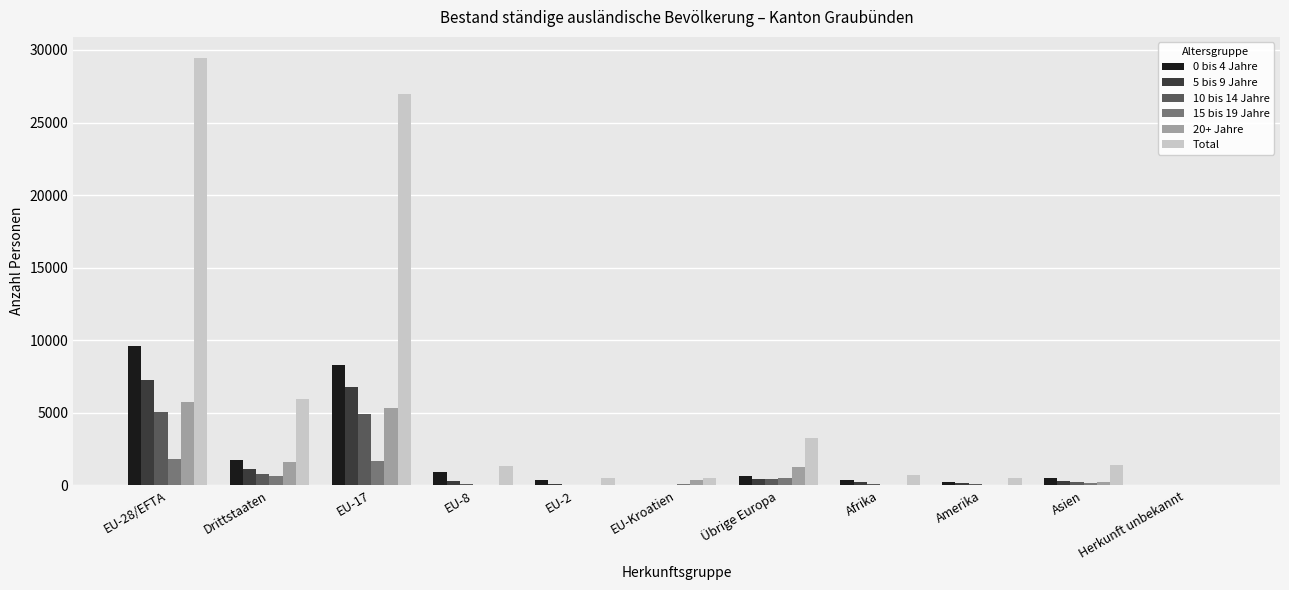

Which series has the largest total across all categories?

Total